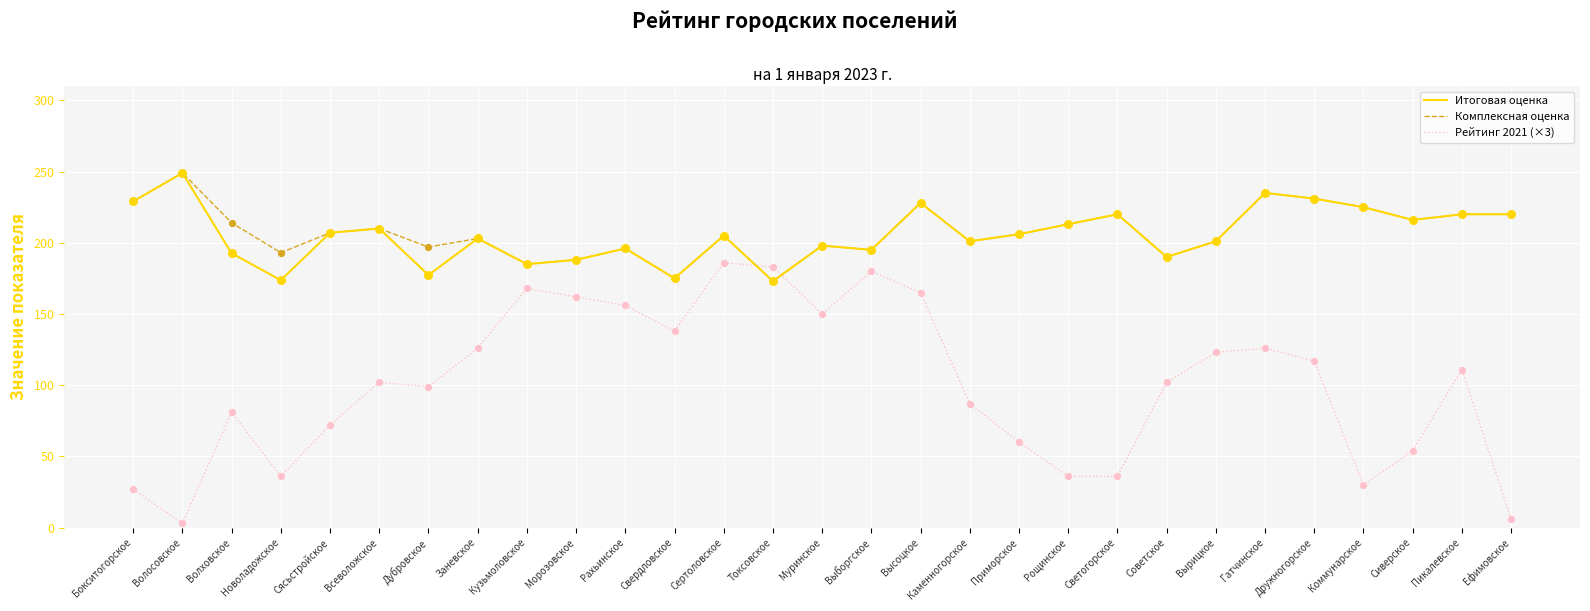

What is the spread (max minus min) of values at Токсовское?

10.0